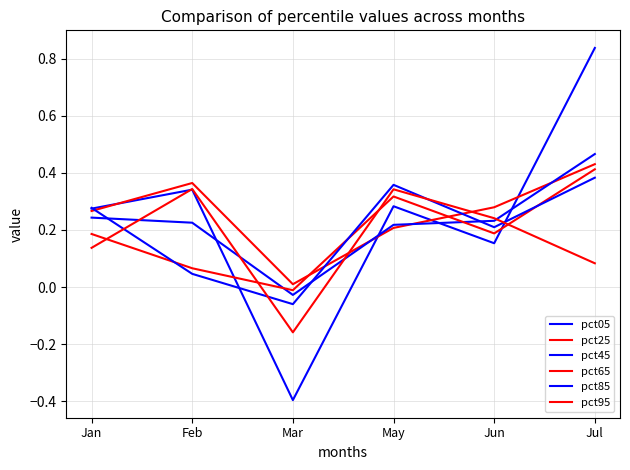

Reading right to left, transcribe all the data shown in this chart.

pct05: Jul=0.8	Jun=0.2	May=0.3	Mar=-0.4	Feb=0.3	Jan=0.3
pct25: Jul=0.4	Jun=0.3	May=0.2	Mar=0.0	Feb=0.4	Jan=0.3
pct45: Jul=0.5	Jun=0.2	May=0.2	Mar=-0.0	Feb=0.2	Jan=0.2
pct65: Jul=0.4	Jun=0.2	May=0.3	Mar=-0.0	Feb=0.1	Jan=0.2
pct85: Jul=0.4	Jun=0.2	May=0.4	Mar=-0.1	Feb=0.0	Jan=0.3
pct95: Jul=0.1	Jun=0.2	May=0.3	Mar=-0.2	Feb=0.3	Jan=0.1